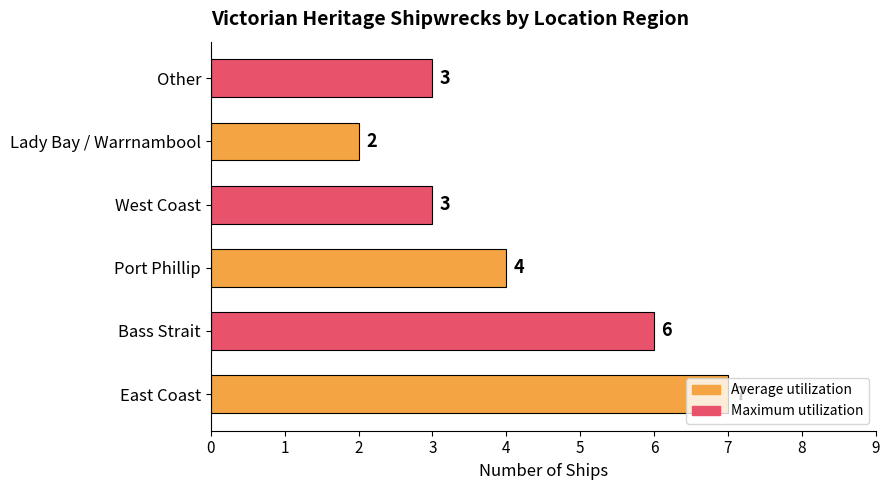

What is the ratio of the value at Lady Bay / Warrnambool to the value at East Coast?

0.3